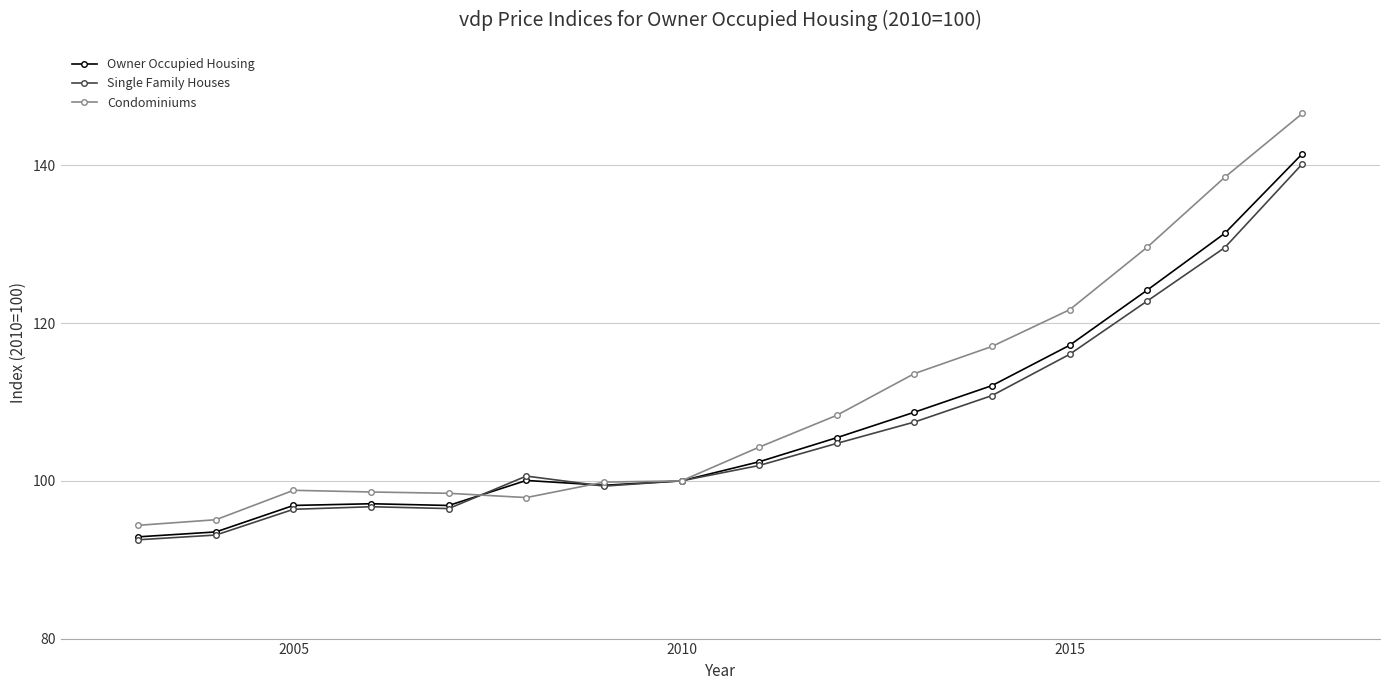

List the series in order of their peak value, highest first.

Condominiums, Owner Occupied Housing, Single Family Houses